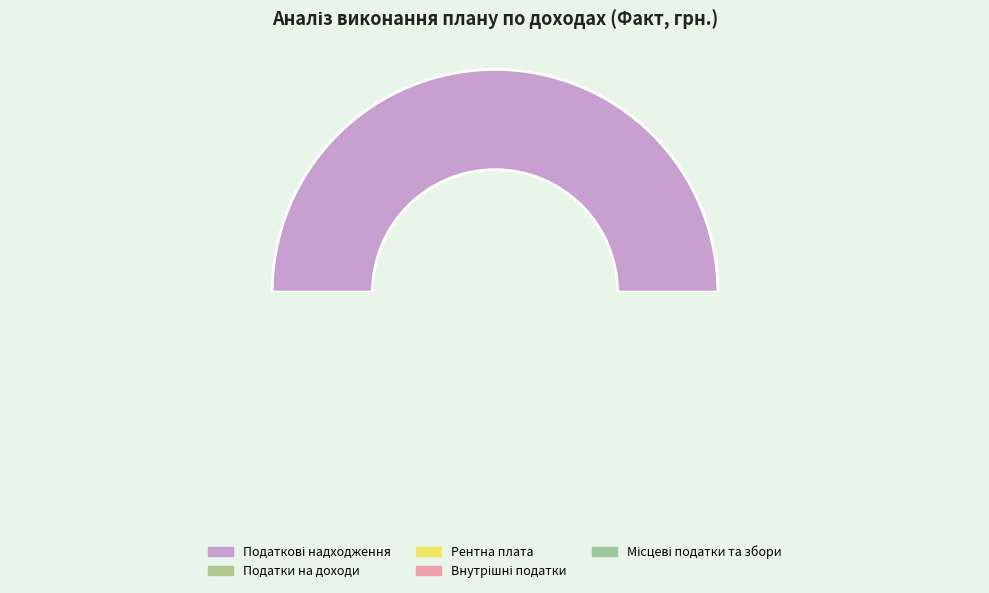

The Податкові надходження slice represents 50% of the pie. True or false?

True